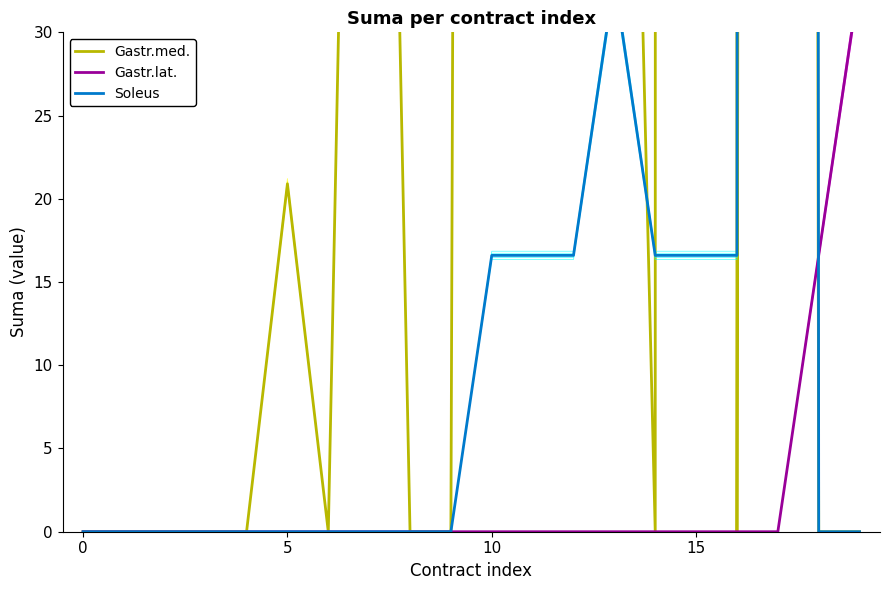

Count the number of categories in the chart.

20